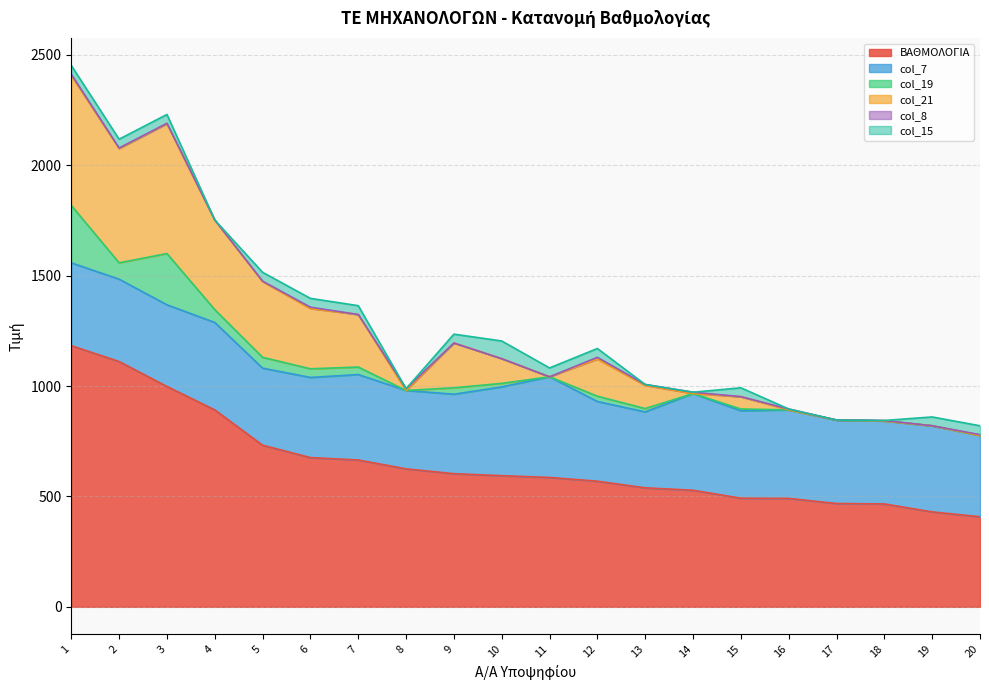

At how many categories does at least one series exceed 45?

20